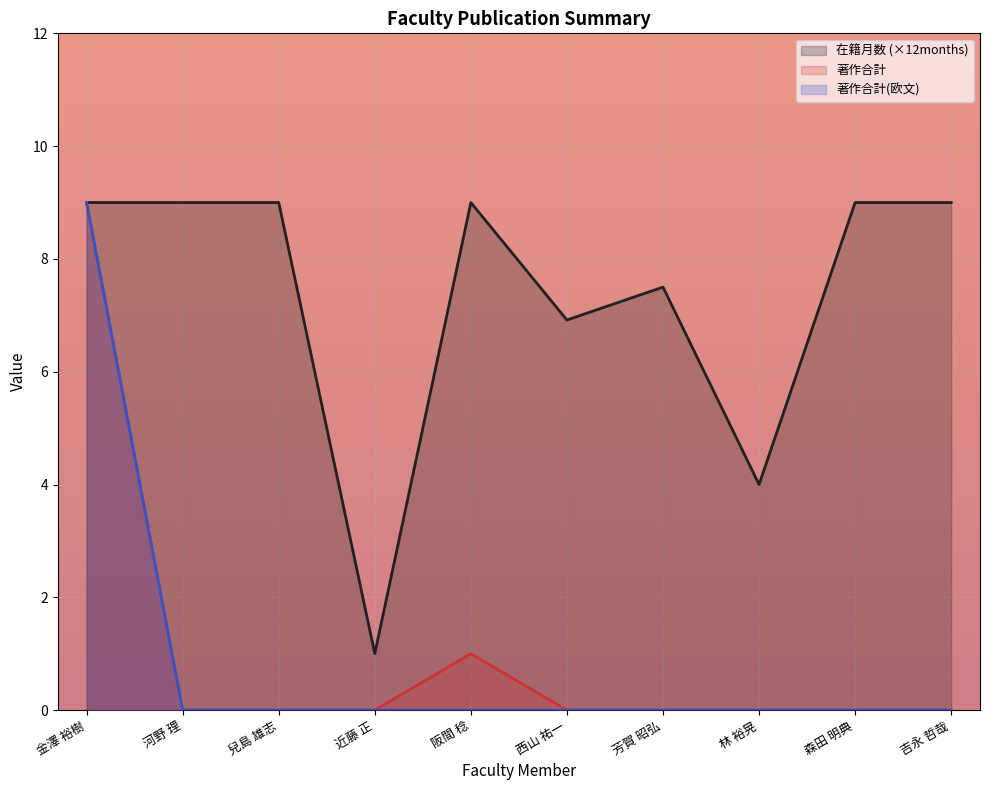

What is the spread (max minus min) of values at 吉永 哲哉?

9.0